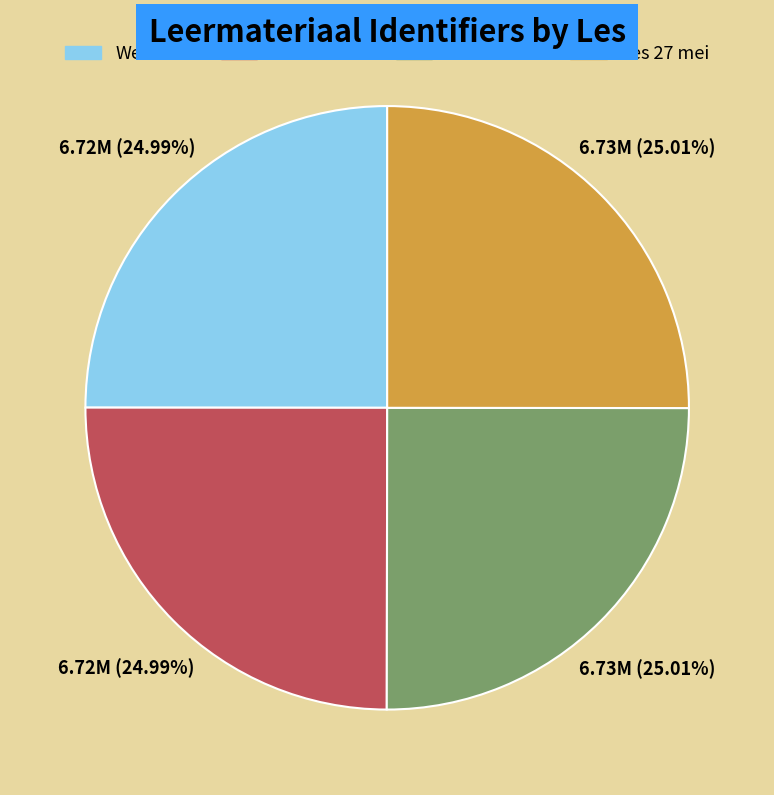

Is it true that Les 26 mei is 13% of the pie?

False